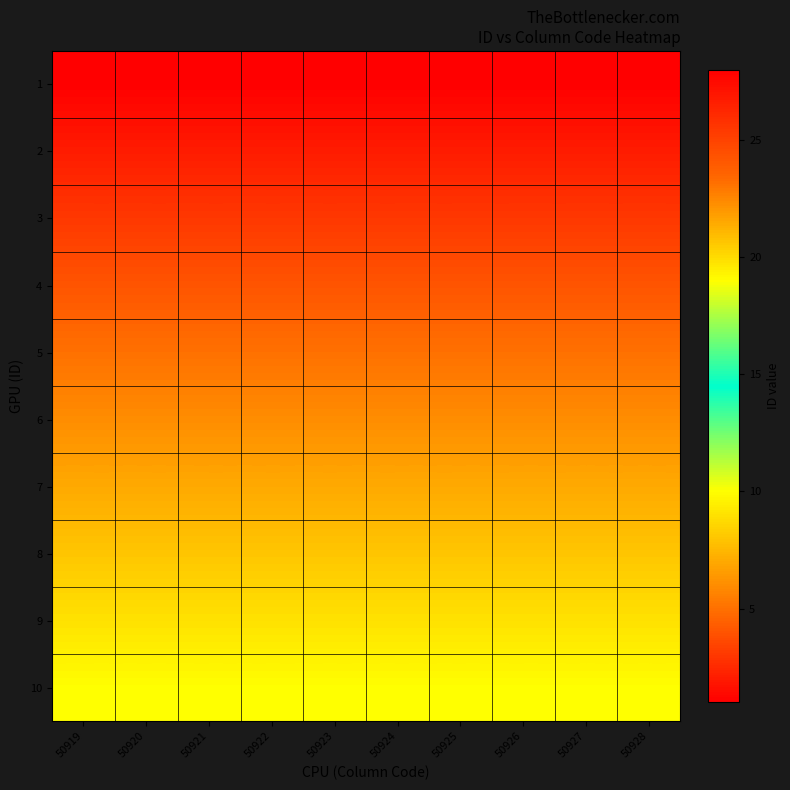

Reading right to left, transcribe all the data shown in this chart.

1: 50928=1	50927=1	50926=1	50925=1	50924=1	50923=1	50922=1	50921=1	50920=1	50919=1
2: 50928=2	50927=2	50926=2	50925=2	50924=2	50923=2	50922=2	50921=2	50920=2	50919=2
3: 50928=3	50927=3	50926=3	50925=3	50924=3	50923=3	50922=3	50921=3	50920=3	50919=3
4: 50928=4	50927=4	50926=4	50925=4	50924=4	50923=4	50922=4	50921=4	50920=4	50919=4
5: 50928=5	50927=5	50926=5	50925=5	50924=5	50923=5	50922=5	50921=5	50920=5	50919=5
6: 50928=6	50927=6	50926=6	50925=6	50924=6	50923=6	50922=6	50921=6	50920=6	50919=6
7: 50928=7	50927=7	50926=7	50925=7	50924=7	50923=7	50922=7	50921=7	50920=7	50919=7
8: 50928=8	50927=8	50926=8	50925=8	50924=8	50923=8	50922=8	50921=8	50920=8	50919=8
9: 50928=9	50927=9	50926=9	50925=9	50924=9	50923=9	50922=9	50921=9	50920=9	50919=9
10: 50928=10	50927=10	50926=10	50925=10	50924=10	50923=10	50922=10	50921=10	50920=10	50919=10